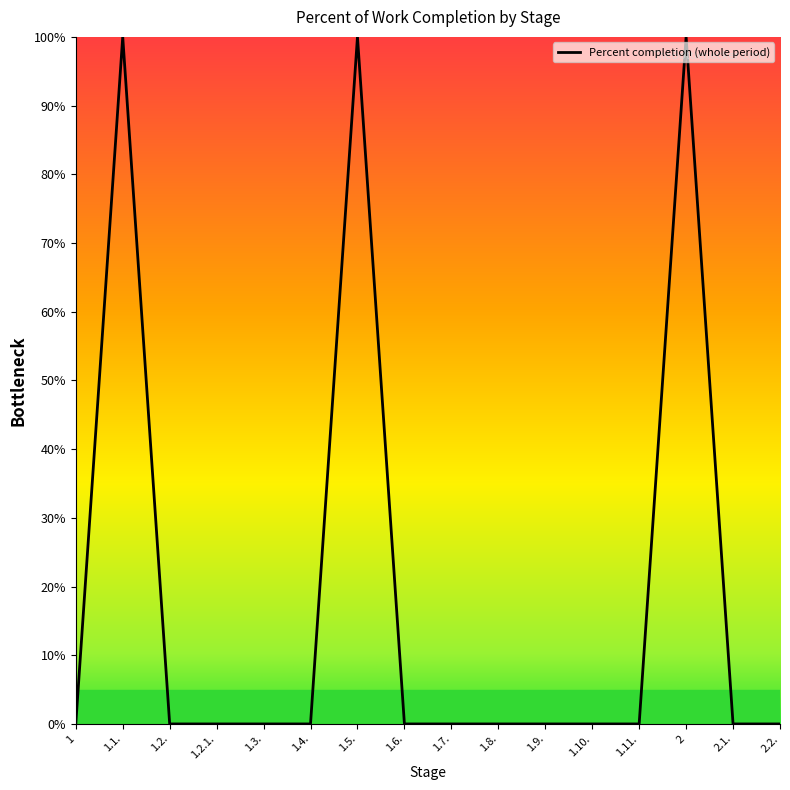

What position from the right is 1.11.?

4